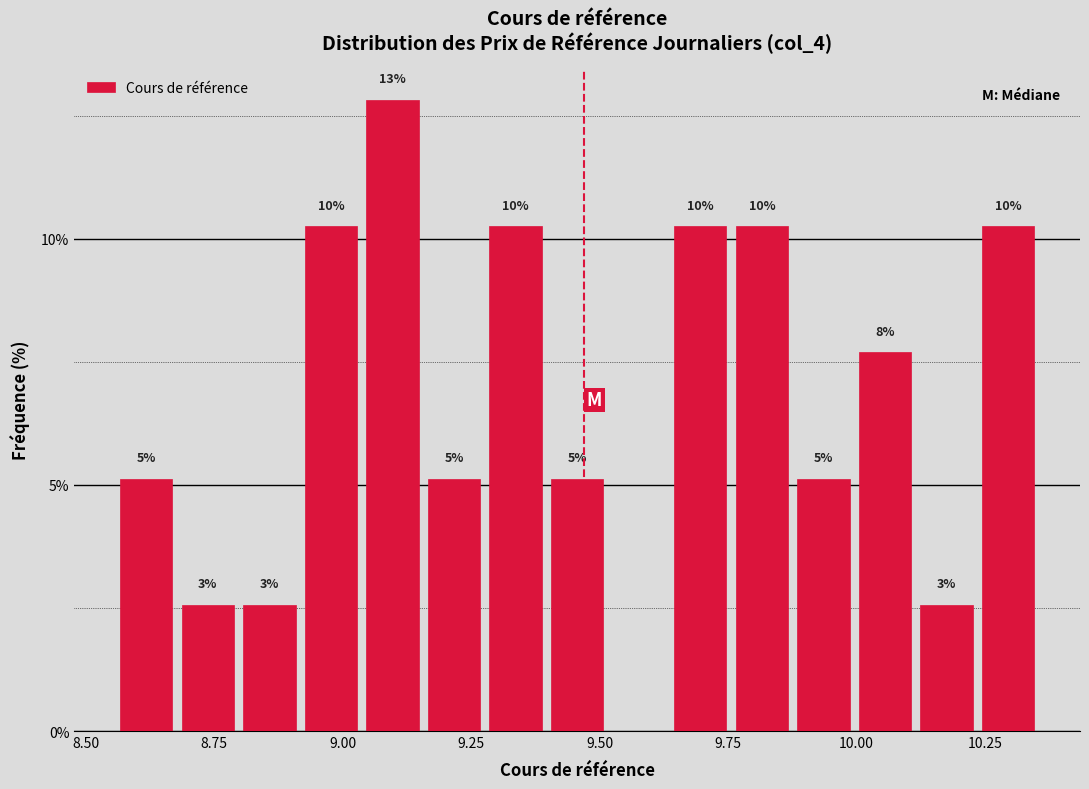

Read against the x-axis, roughly where is the centre of the tallest bar?

9.10